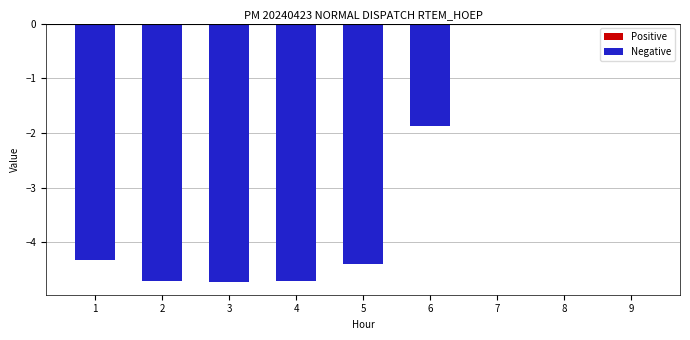

Count the number of categories in the chart.

9